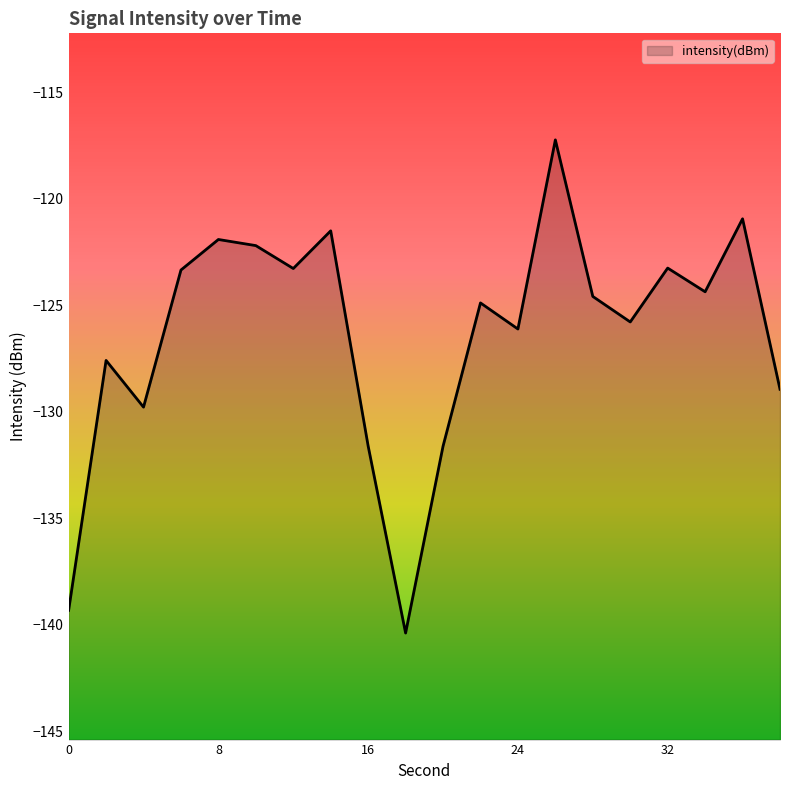

The value at 10 is -122.2. True or false?

True